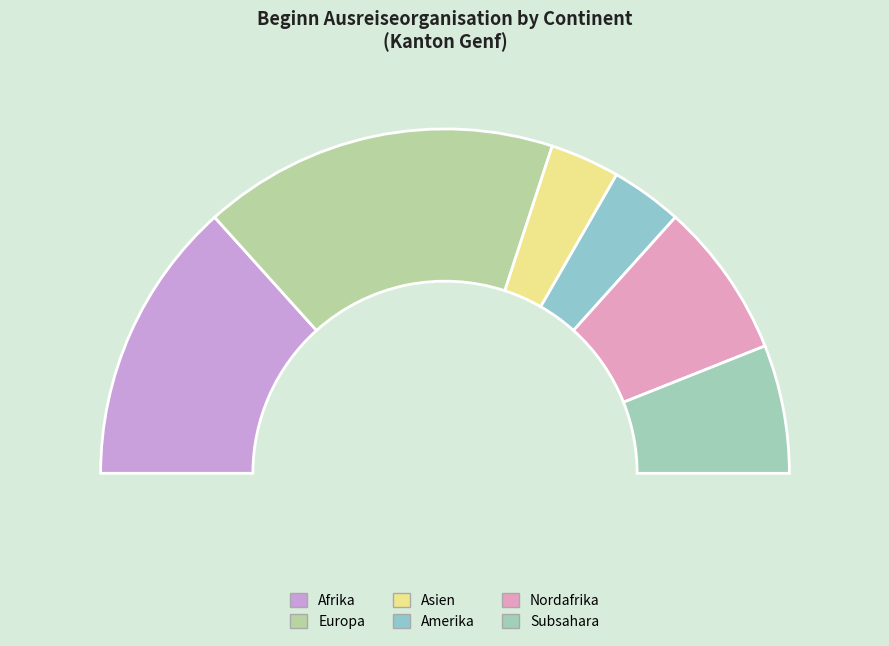

Combined, do Asien and Afrika account for over 50%?

No